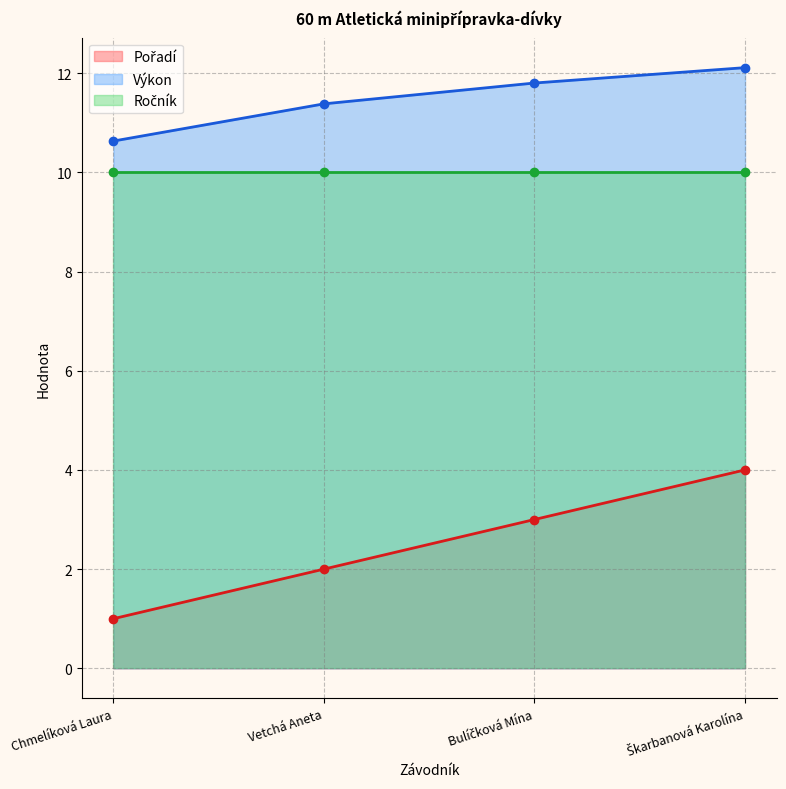

Is it true that Výkon equals 18.1 at Chmelíková Laura?

False